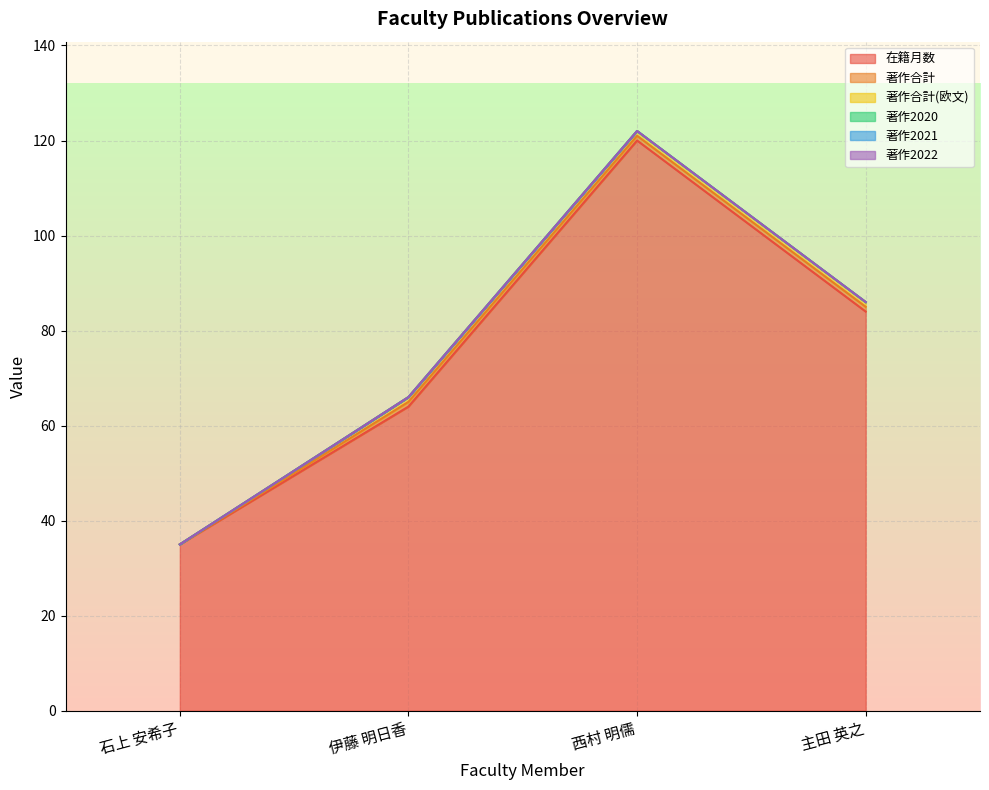

Which category has the lowest value in the 著作2020 series?

石上 安希子